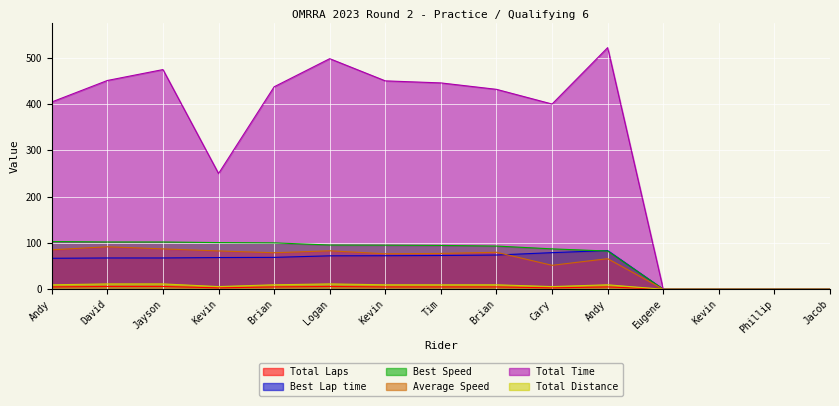

Is the value of Best Speed at Jayson greater than the value of Total Time at Andy?

No